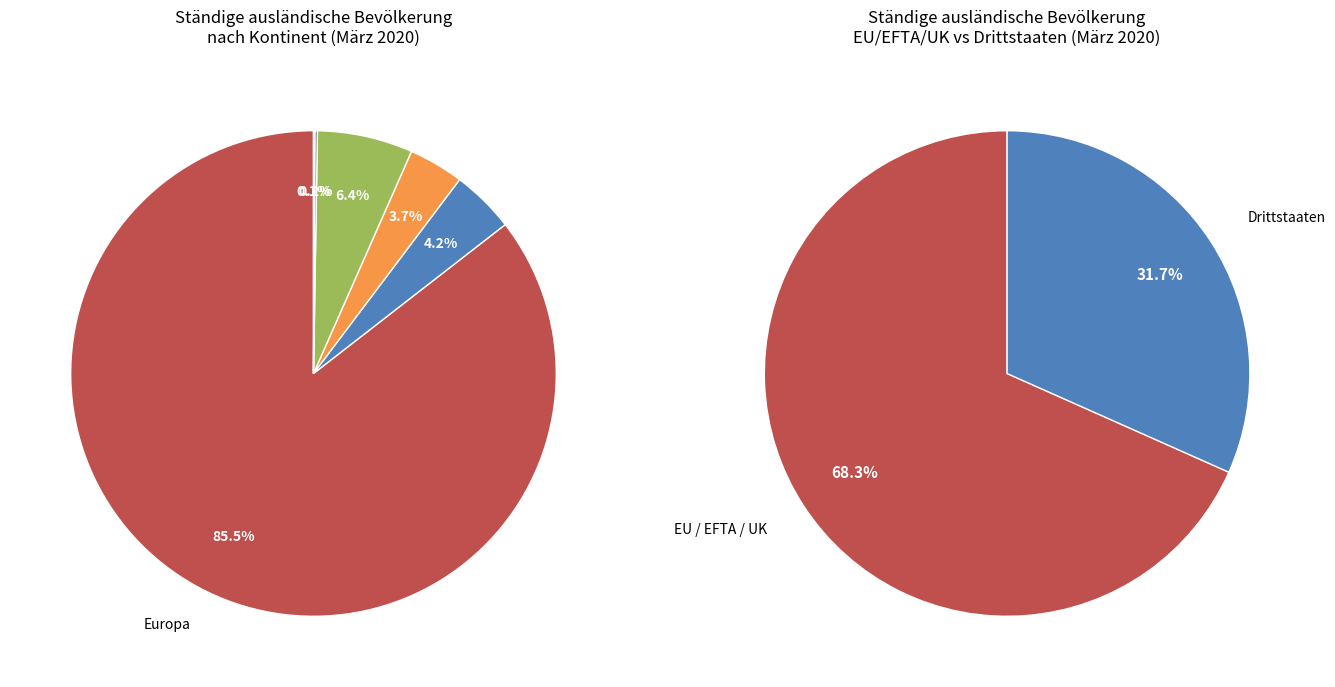

Which category has the smallest portion of the pie?

Herkunft unbekannt